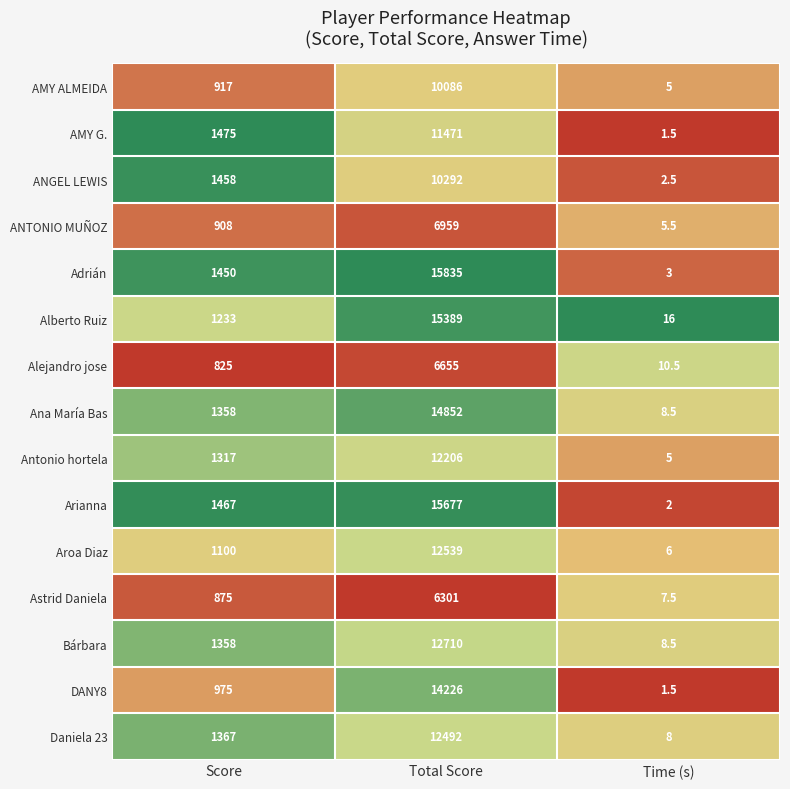

At which label is AMY ALMEIDA closest to 5045?

Score